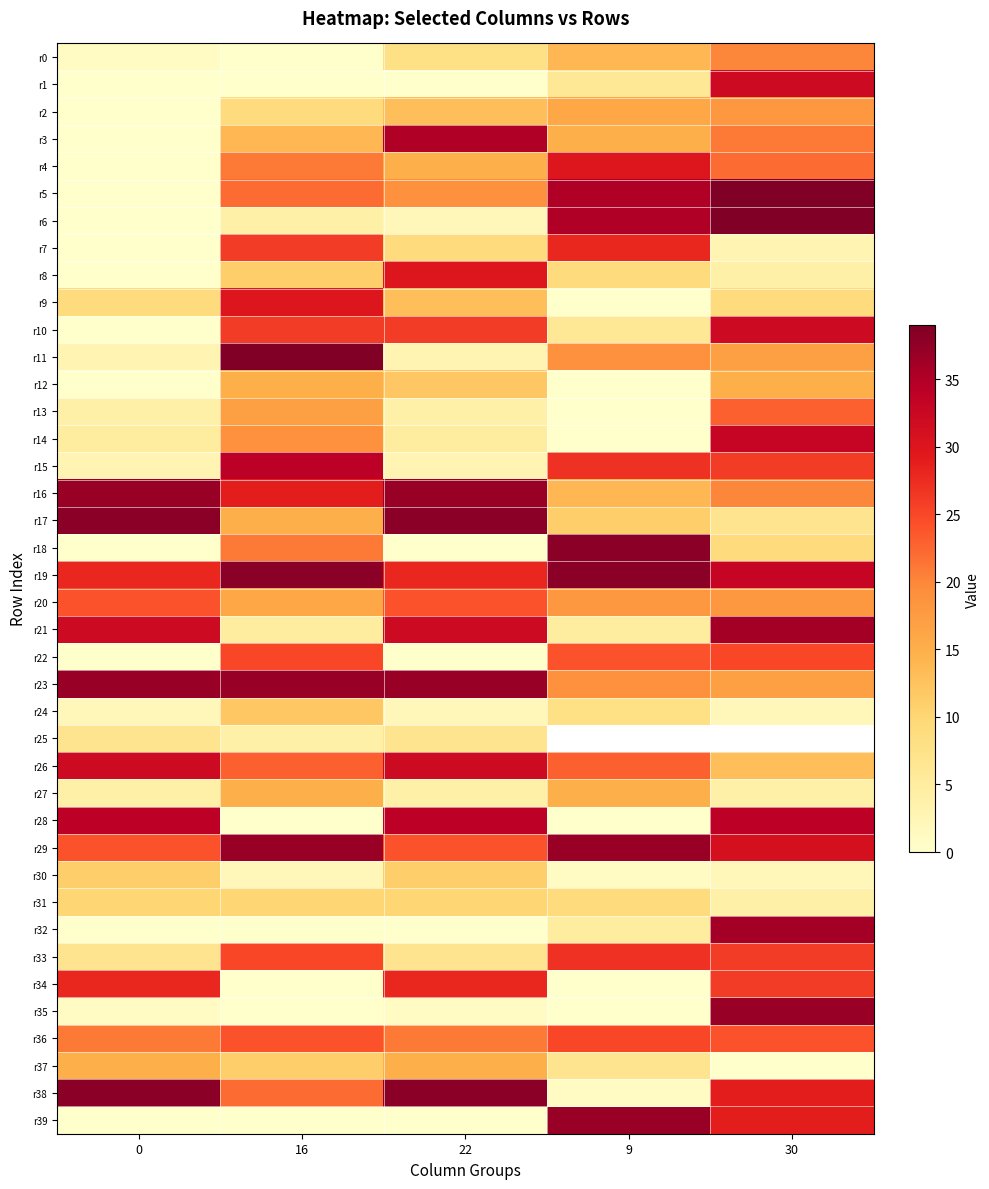

Is the value of r24 at 0 greater than the value of r7 at 16?

No